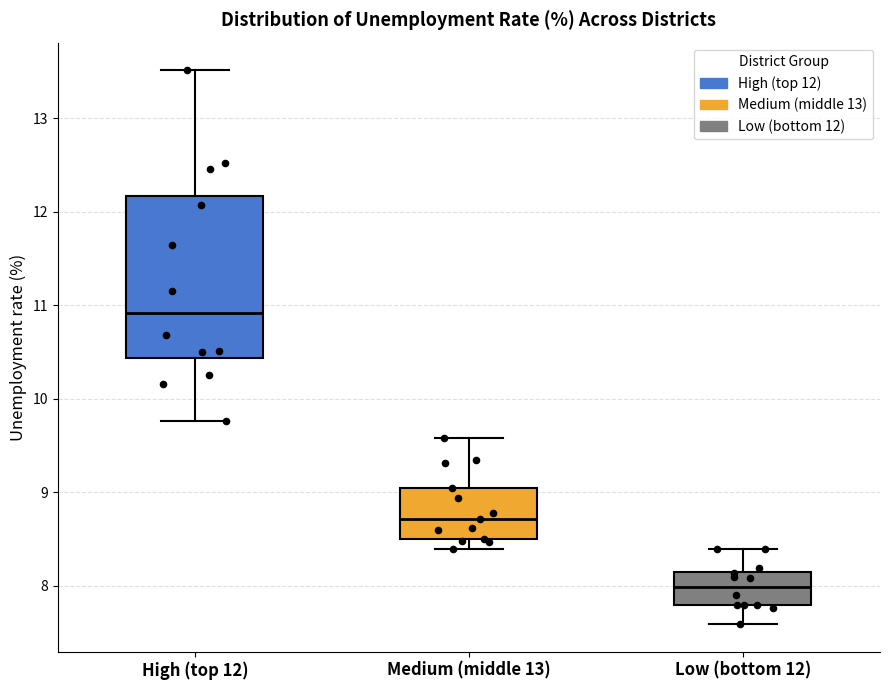

Reading left to right, read every box against the y-axis: the position of its median line, the range the box covers, and the ends of its whiskers. The values are not printed on the chart, so give them approximately, as read against the axis.

High (top 12): median 10.9, box 10.4 to 12.2, whiskers 9.8 to 13.5
Medium (middle 13): median 8.7, box 8.5 to 9.0, whiskers 8.4 to 9.6
Low (bottom 12): median 8.0, box 7.8 to 8.2, whiskers 7.6 to 8.4